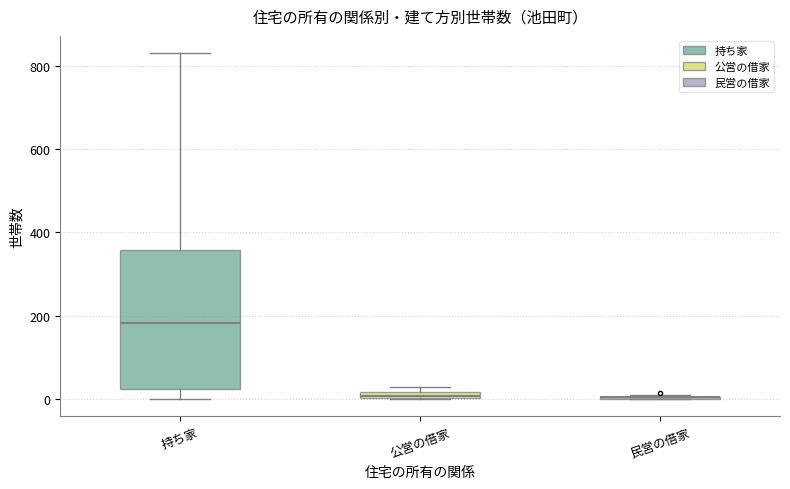

Comparing the boxes themselves (not the whiskers), which one is the tallest?

持ち家